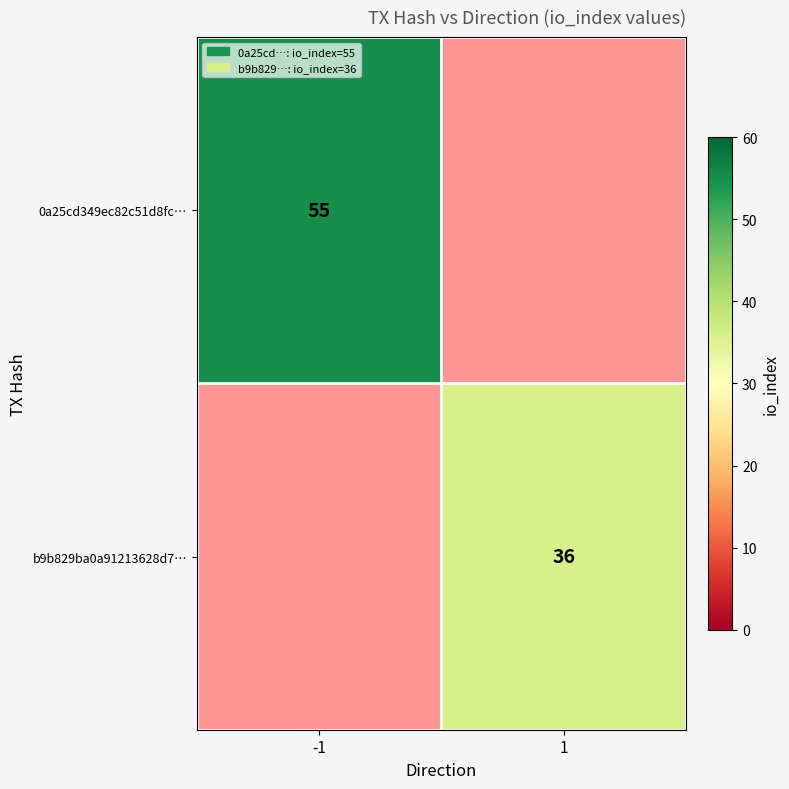

Is the value of b9b829ba0a91213628d7… at 1 greater than the value of 0a25cd349ec82c51d8fc… at -1?

No